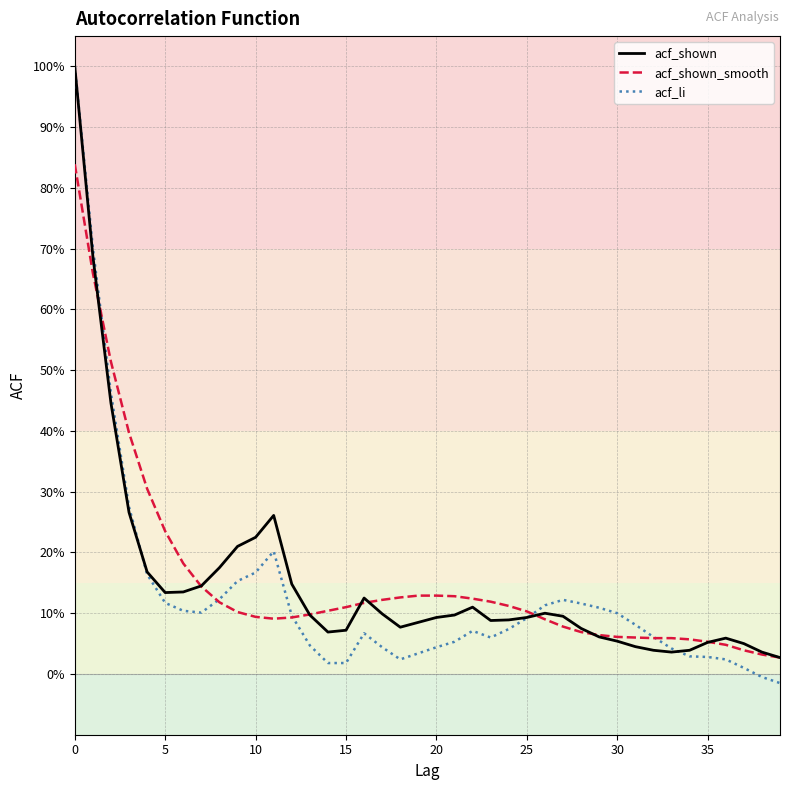

What are all the series names shown in the legend?

acf_shown, acf_shown_smooth, acf_li